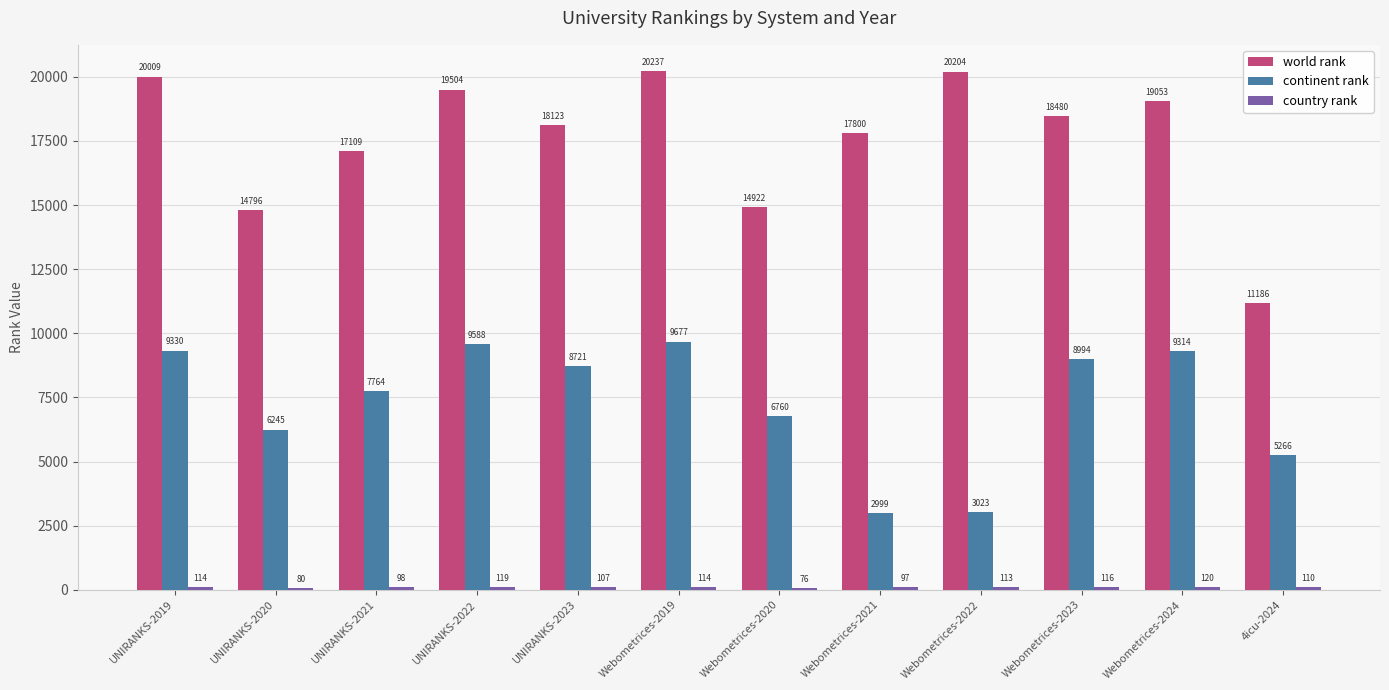

What is the difference between the second highest and minimum values in the world rank series?

9018